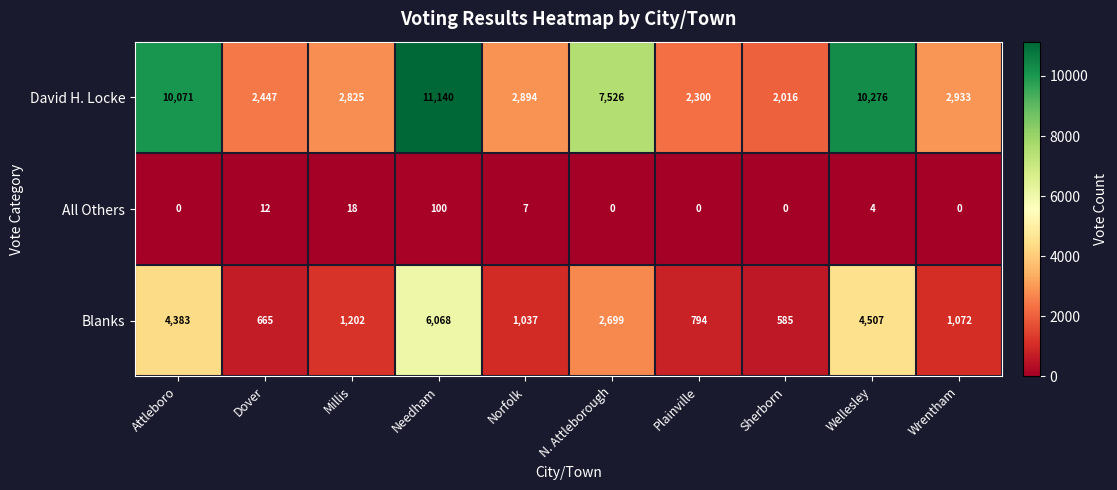

What is the spread (max minus min) of values at Wellesley?

10272